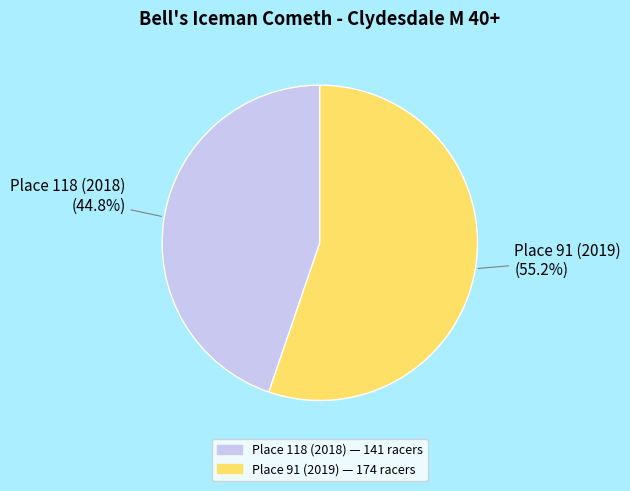

What percentage is NOT represented by Place 91 (2019)?

44.8%